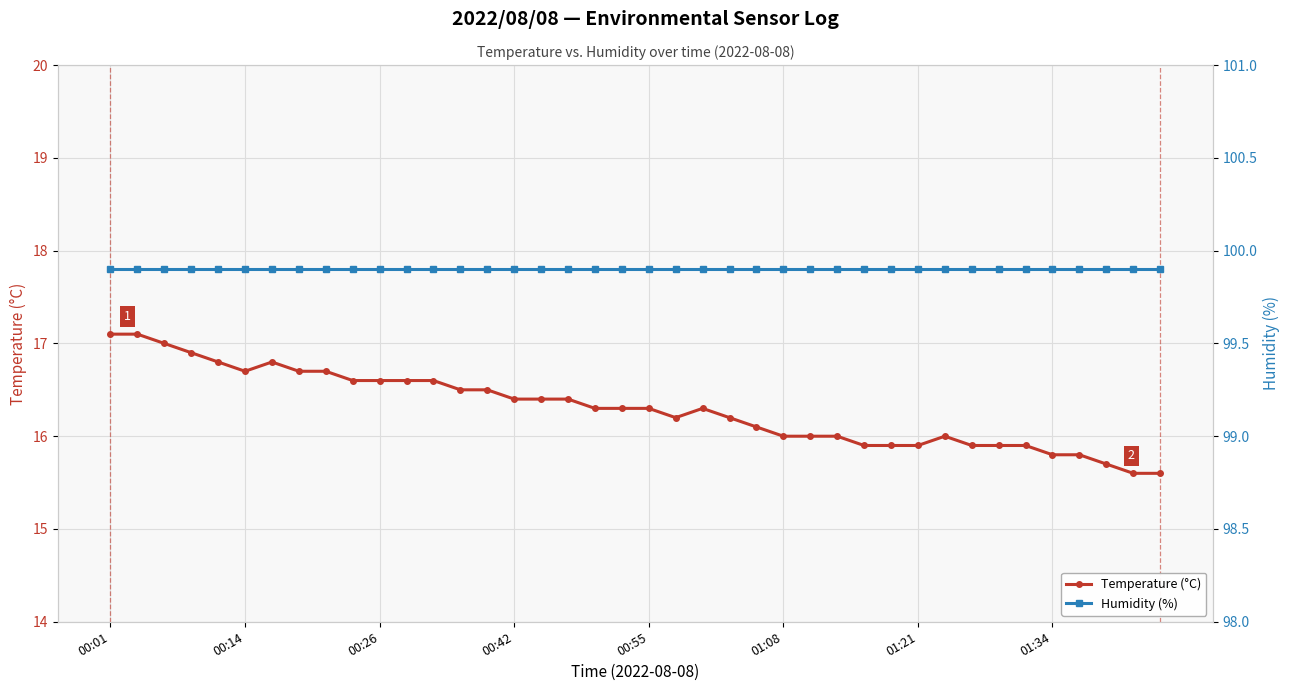

Does the chart display data point markers on the line(s)?

Yes